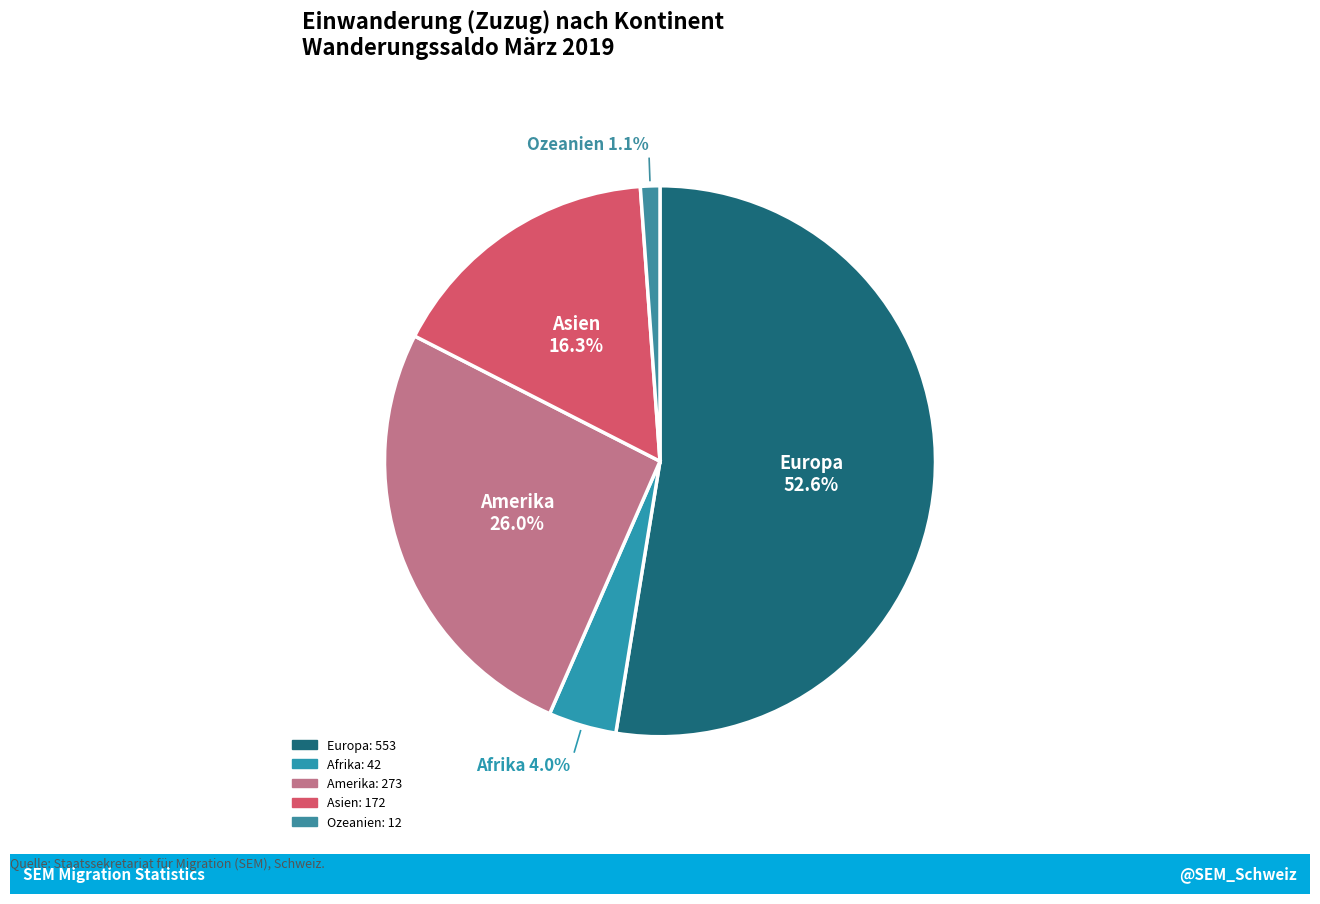

What is the smallest slice in the pie chart?

Ozeanien